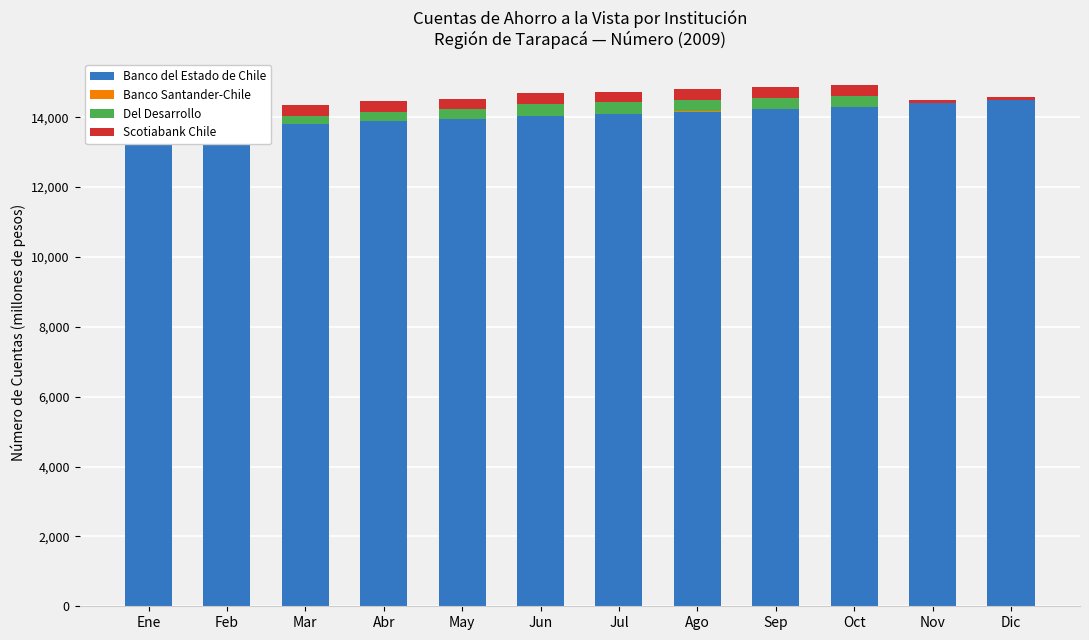

Rank the categories by Del Desarrollo value from lowest to highest.

Nov, Dic, Feb, Ene, Mar, Abr, May, Oct, Sep, Ago, Jul, Jun